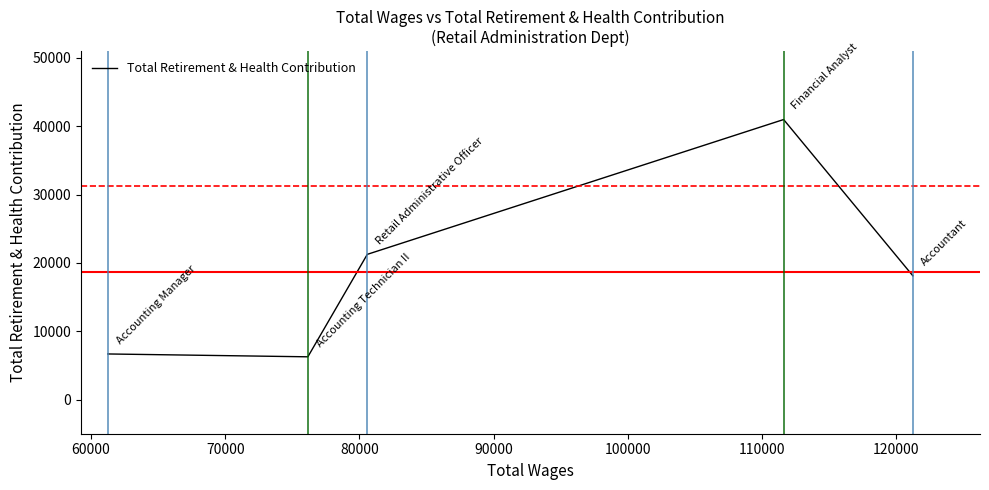

What is the greatest value displayed?

40977